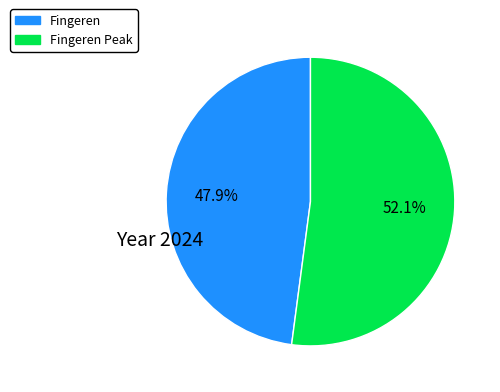

Is there a majority slice in this chart?

Yes